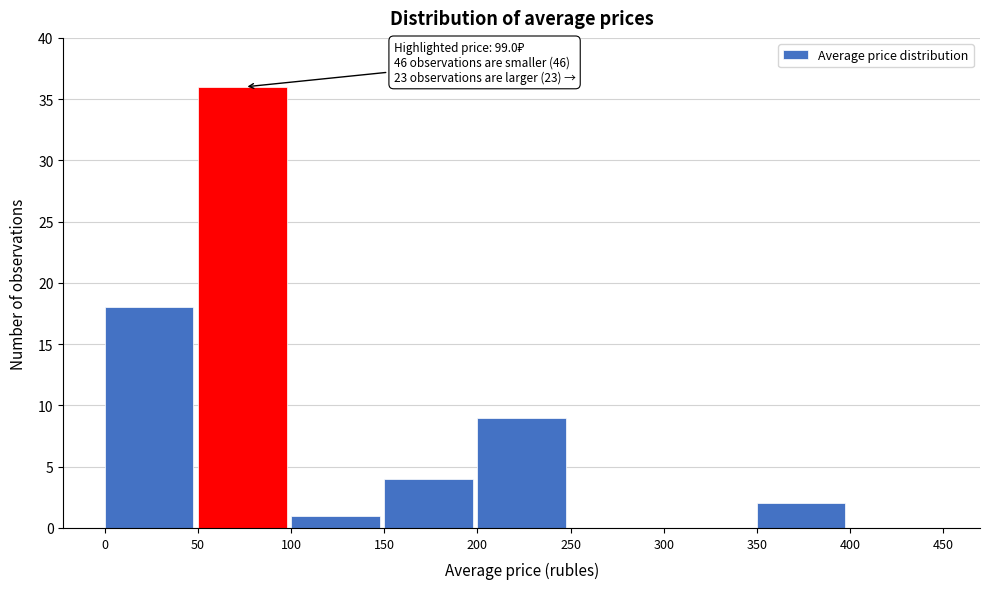

Over which range of the x-axis is the bar tallest?

50 to 100